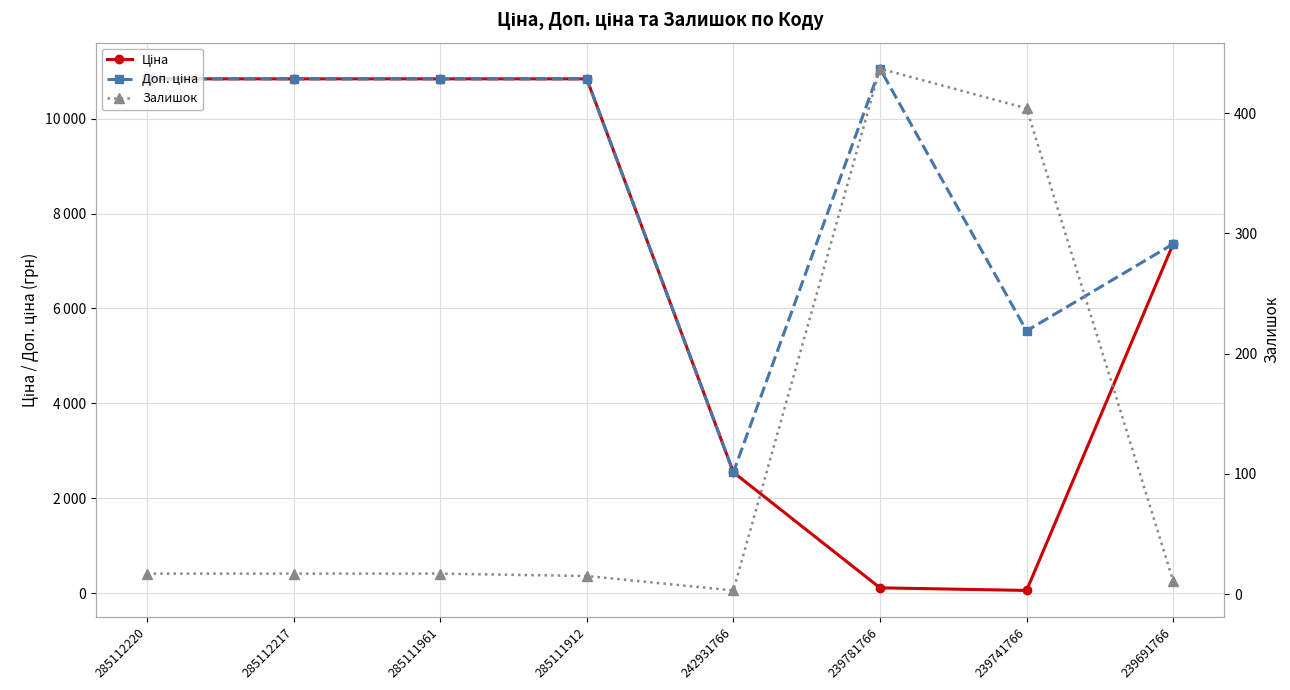

What is the difference between the highest and lowest values at 239691766?

7349.2